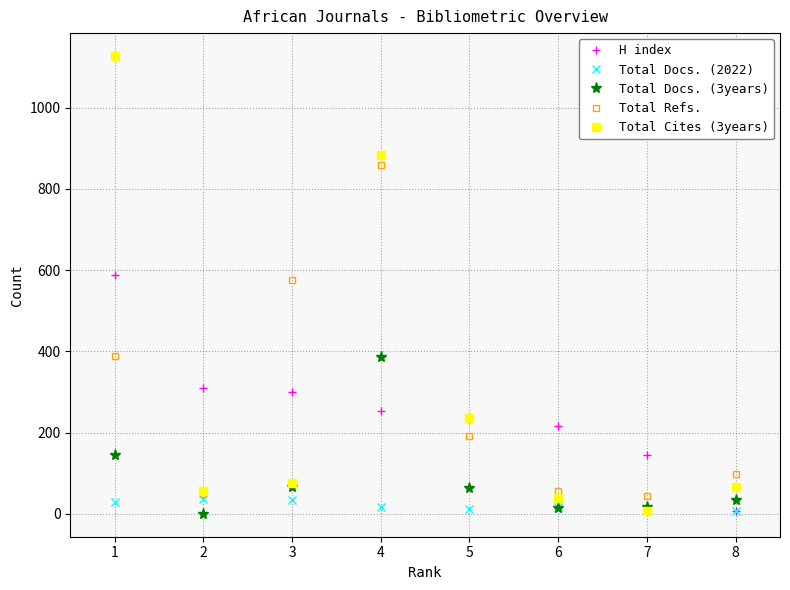

In Total Refs., how many points are lower than both neighbors (excluding endpoints)?

2